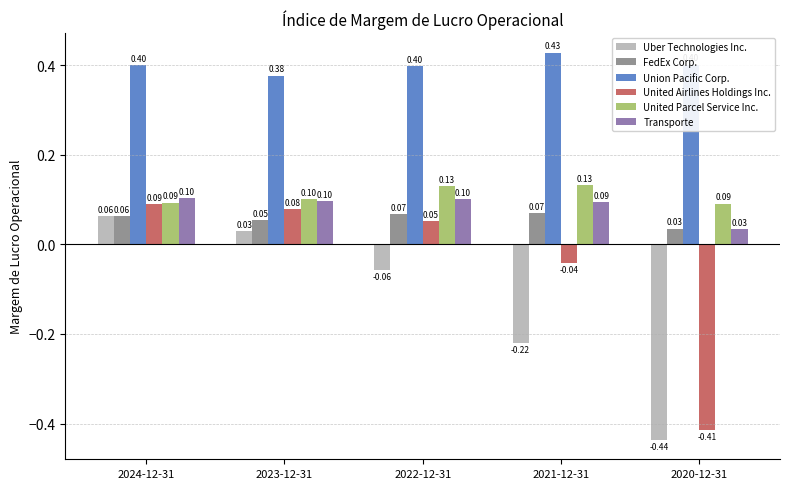

What is the sum of all Uber Technologies Inc. values?

-0.6